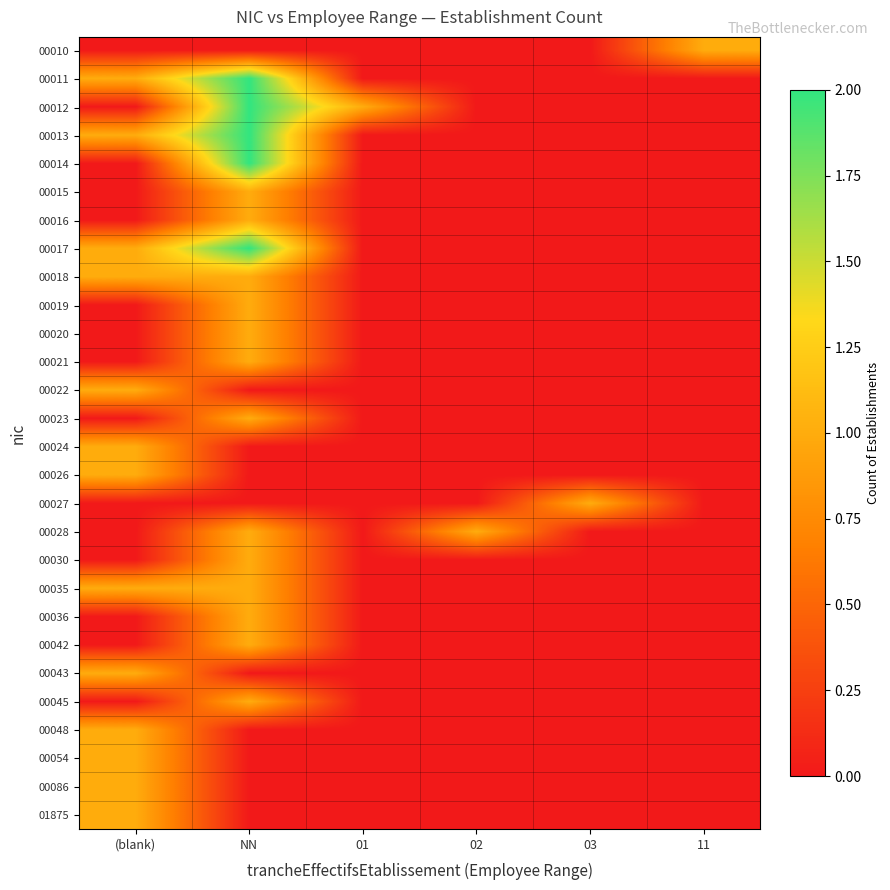

Reading left to right, transcribe all the data shown in this chart.

00010: (blank)=0	NN=0	01=0	02=0	03=0	11=1
00011: (blank)=1	NN=2	01=0	02=0	03=0	11=0
00012: (blank)=0	NN=2	01=1	02=0	03=0	11=0
00013: (blank)=1	NN=2	01=0	02=0	03=0	11=0
00014: (blank)=0	NN=2	01=0	02=0	03=0	11=0
00015: (blank)=0	NN=1	01=0	02=0	03=0	11=0
00016: (blank)=0	NN=1	01=0	02=0	03=0	11=0
00017: (blank)=1	NN=2	01=0	02=0	03=0	11=0
00018: (blank)=1	NN=1	01=0	02=0	03=0	11=0
00019: (blank)=0	NN=1	01=0	02=0	03=0	11=0
00020: (blank)=0	NN=1	01=0	02=0	03=0	11=0
00021: (blank)=0	NN=1	01=0	02=0	03=0	11=0
00022: (blank)=1	NN=0	01=0	02=0	03=0	11=0
00023: (blank)=0	NN=1	01=0	02=0	03=0	11=0
00024: (blank)=1	NN=0	01=0	02=0	03=0	11=0
00026: (blank)=1	NN=0	01=0	02=0	03=0	11=0
00027: (blank)=0	NN=0	01=0	02=0	03=1	11=0
00028: (blank)=0	NN=1	01=0	02=1	03=0	11=0
00030: (blank)=0	NN=1	01=0	02=0	03=0	11=0
00035: (blank)=1	NN=1	01=0	02=0	03=0	11=0
00036: (blank)=0	NN=1	01=0	02=0	03=0	11=0
00042: (blank)=0	NN=1	01=0	02=0	03=0	11=0
00043: (blank)=1	NN=0	01=0	02=0	03=0	11=0
00045: (blank)=0	NN=1	01=0	02=0	03=0	11=0
00048: (blank)=1	NN=0	01=0	02=0	03=0	11=0
00054: (blank)=1	NN=0	01=0	02=0	03=0	11=0
00086: (blank)=1	NN=0	01=0	02=0	03=0	11=0
01875: (blank)=1	NN=0	01=0	02=0	03=0	11=0